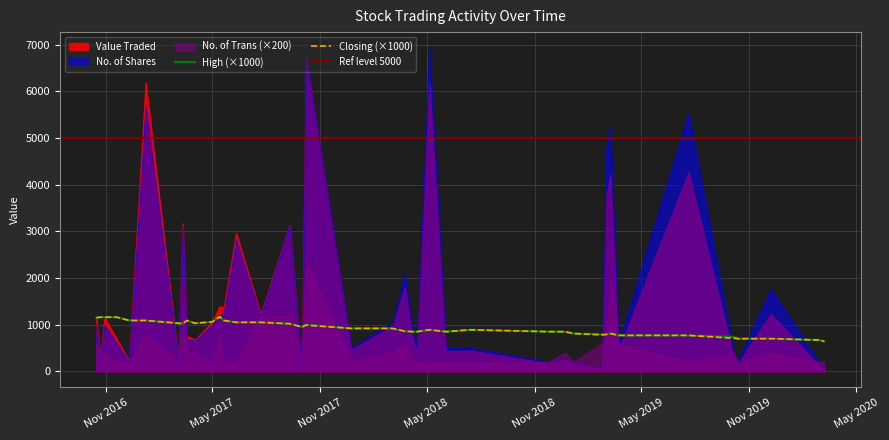

Where is the first local minimum for High?

8